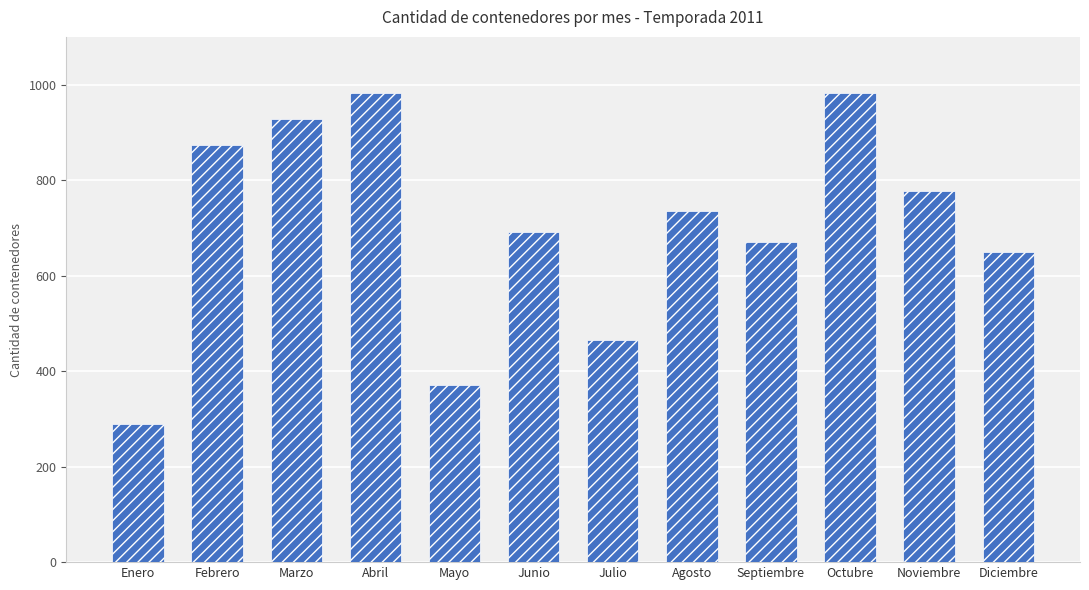

True or false: the data shows 377 at Octubre.

False